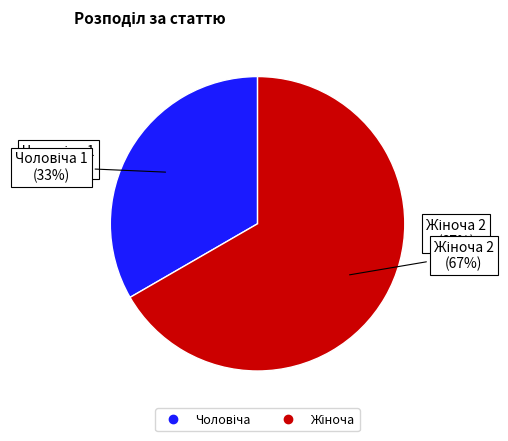

Which category has the biggest portion of the pie?

Жіноча